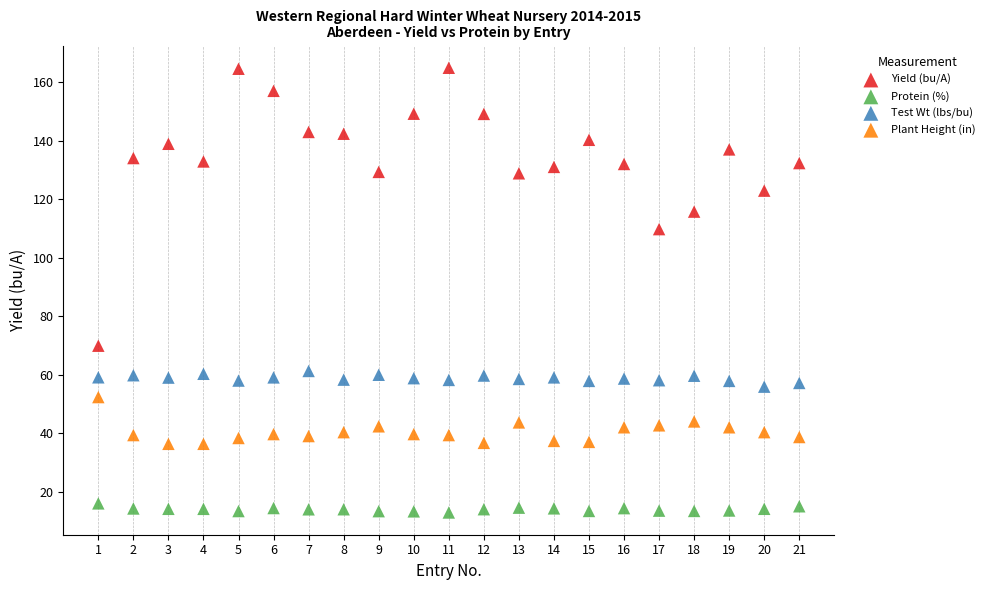

Which series has the largest Y range (max minus min)?

Yield (bu/A)